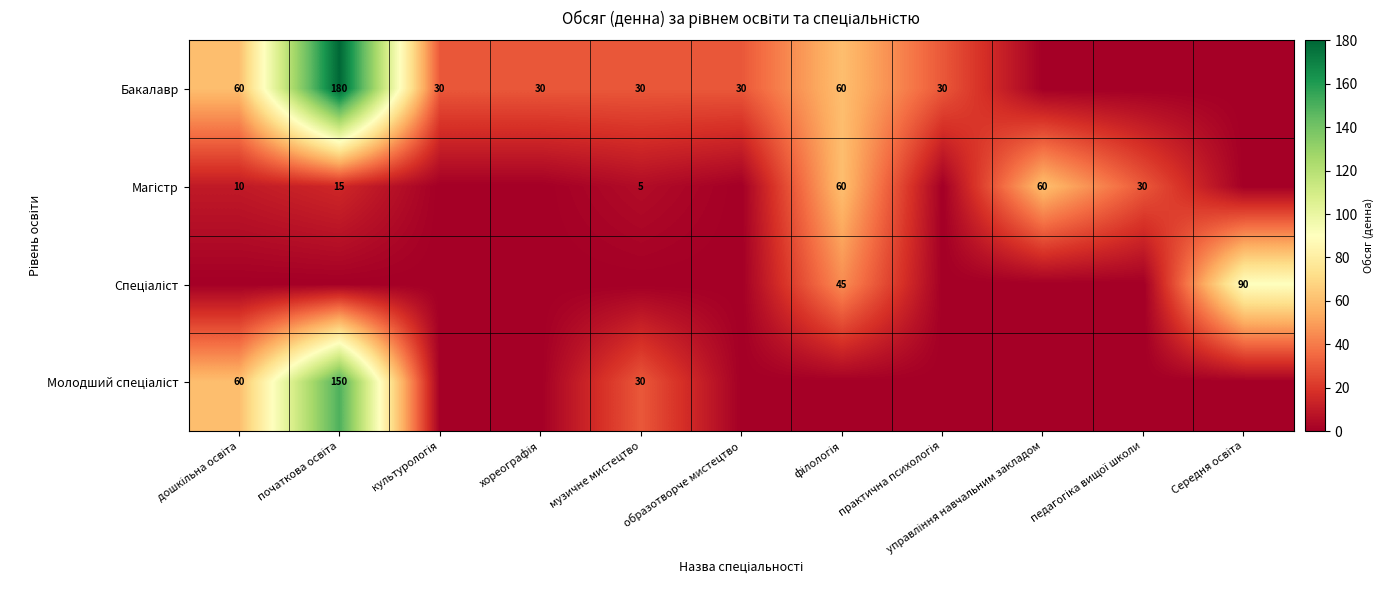

True or false: Молодший спеціаліст has a value of 60 at дошкільна освіта.

True